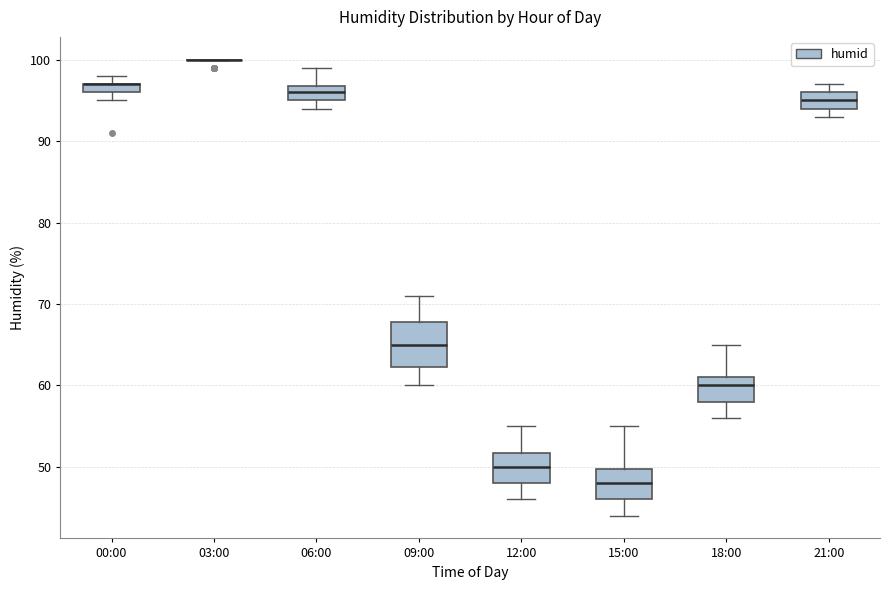

Which box is the tallest, from its lower edge to its upper edge?

09:00